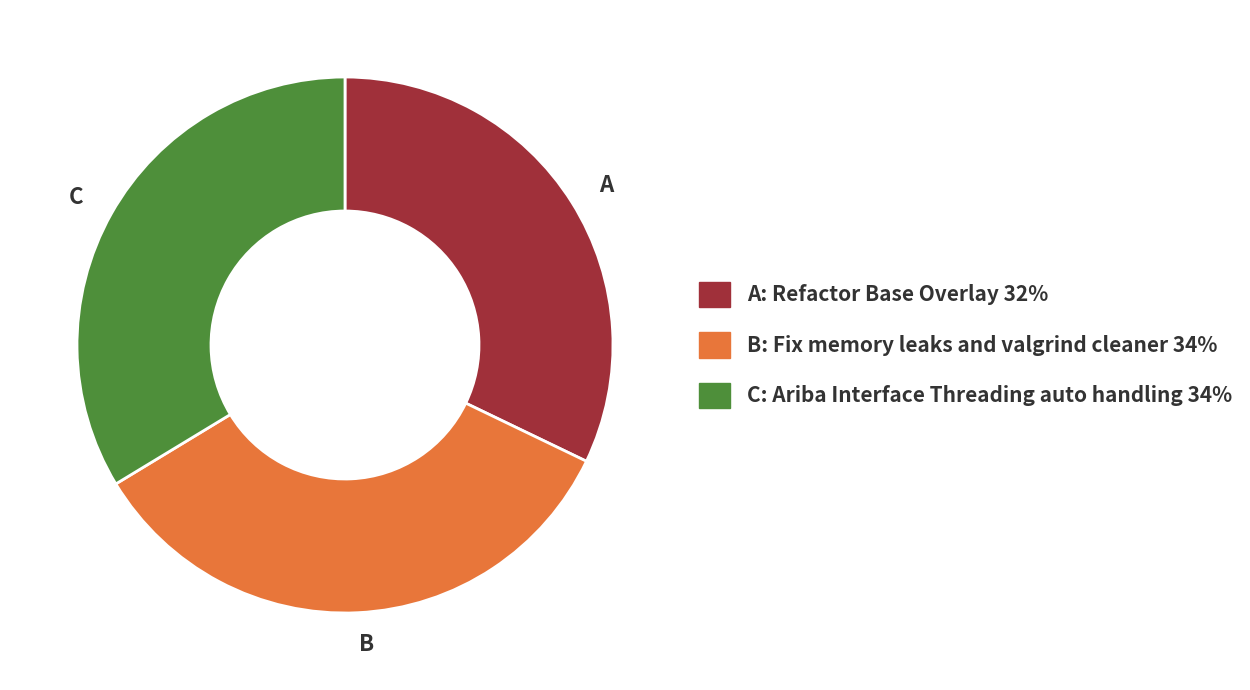

Count the number of slices in the pie.

3